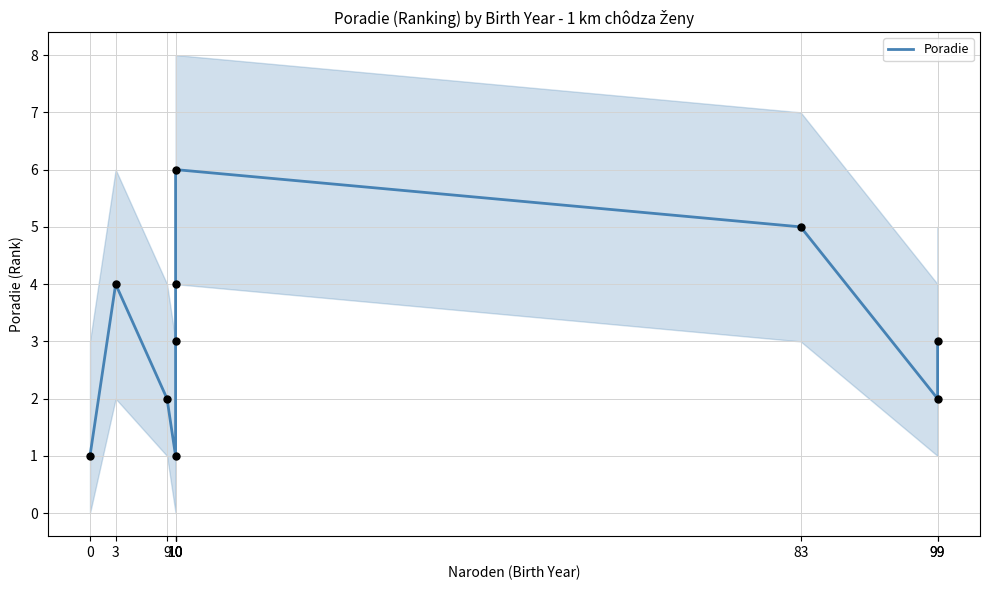

Between 10 and 99, which is larger?

10